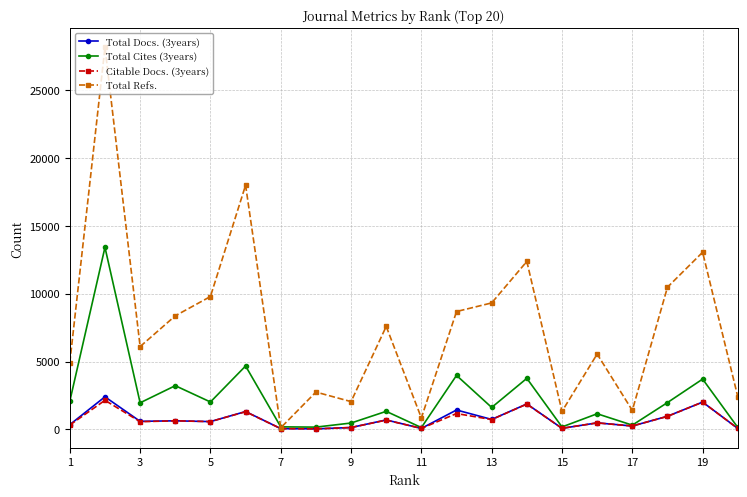

What is the maximum value for Total Refs.?

28138